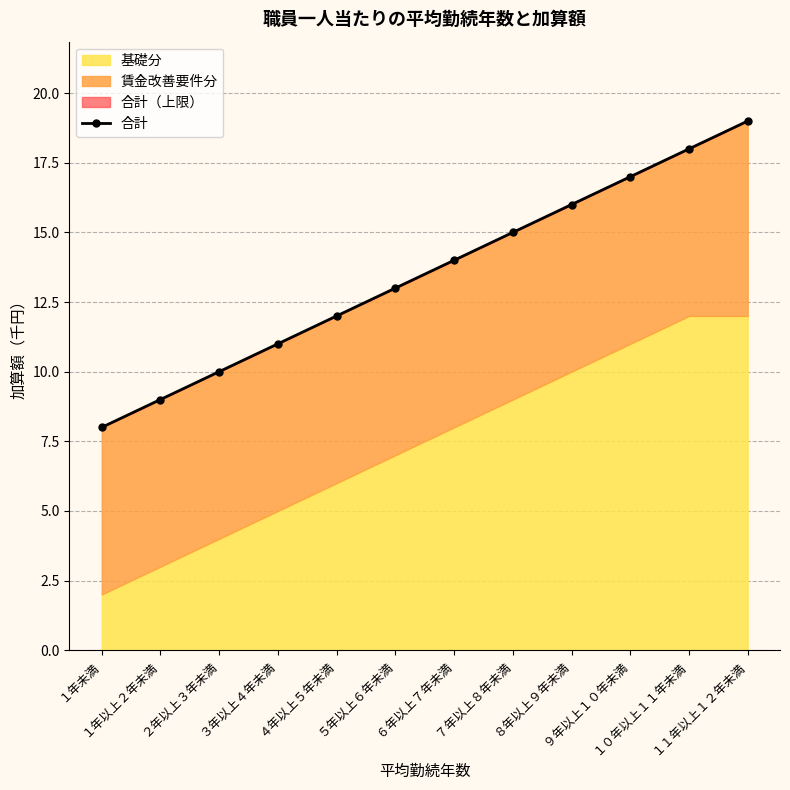

How many data points are less than 14?

6